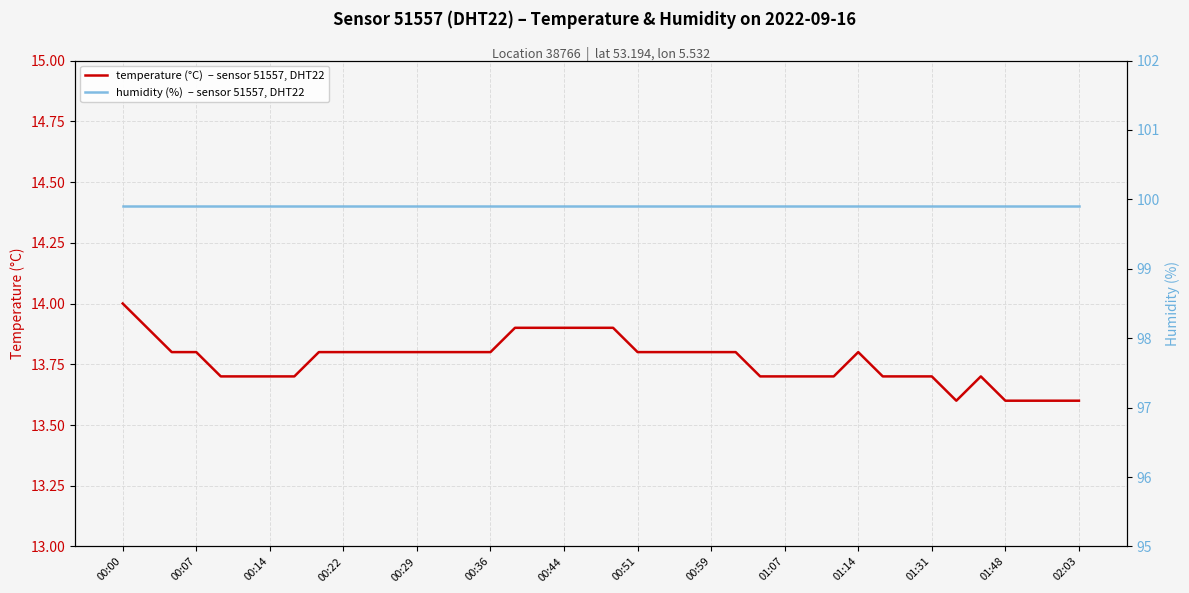

What is the difference between the temperature (°C)  – sensor 51557, DHT22 values at 23 and 36?

0.2